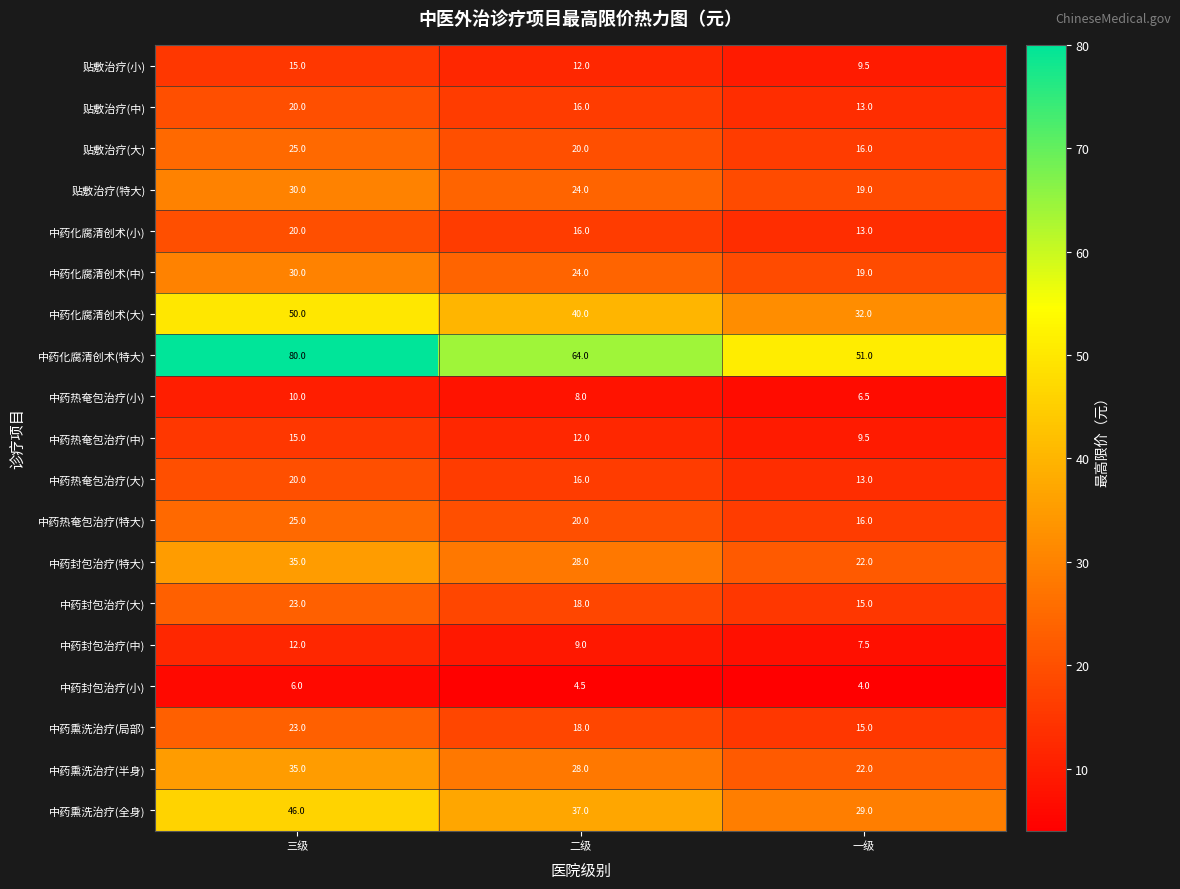

The 中药热奄包治疗(特大) series shows 25.0 at 三级. True or false?

True